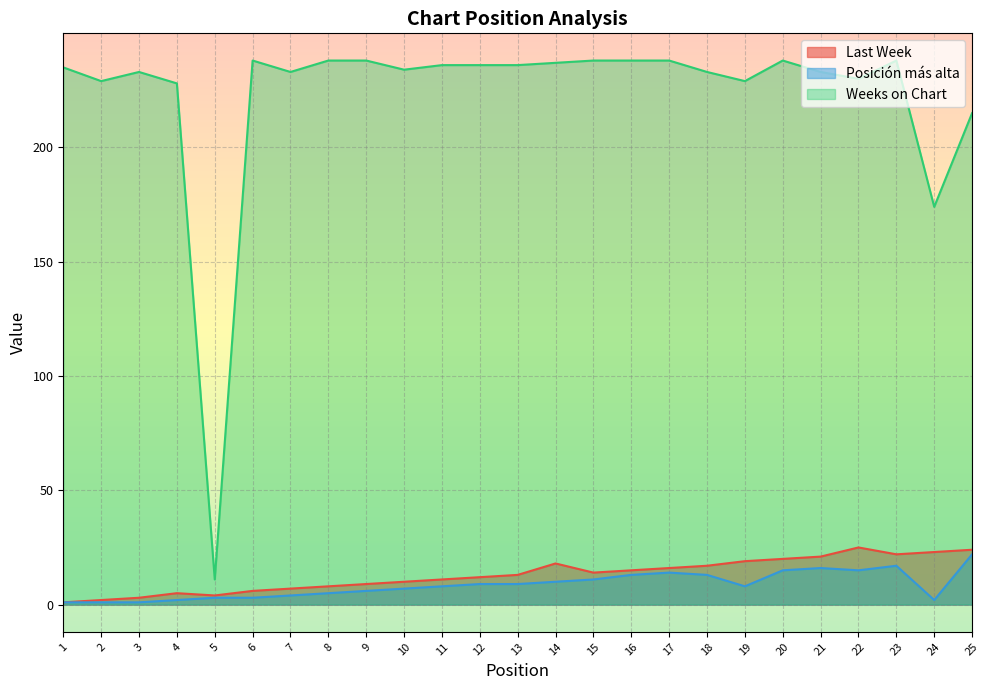

How many lines are shown in the chart?

3